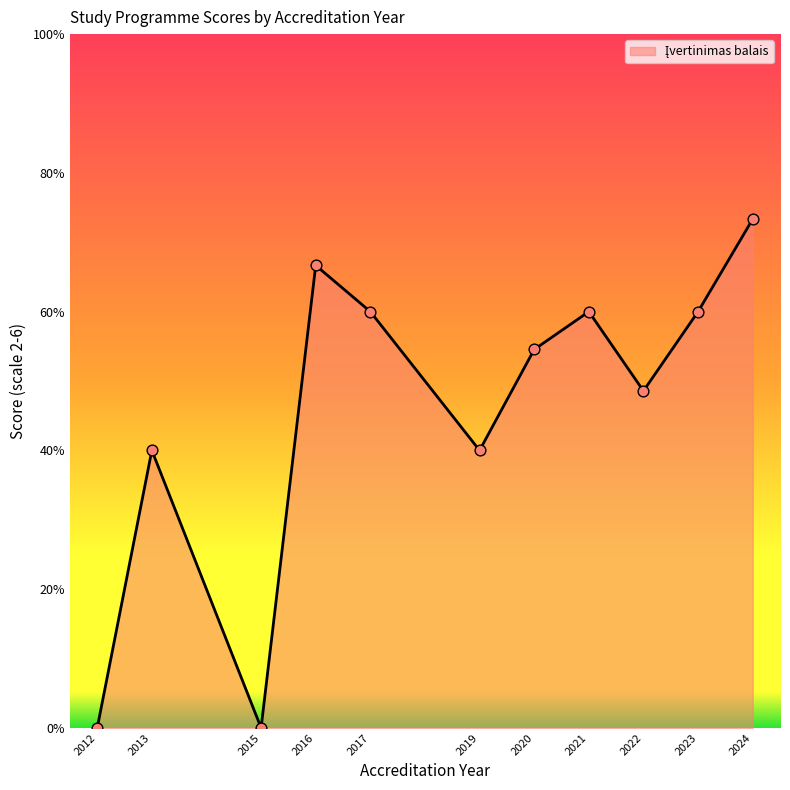

Between 2020 and 2013, which is larger?

2020